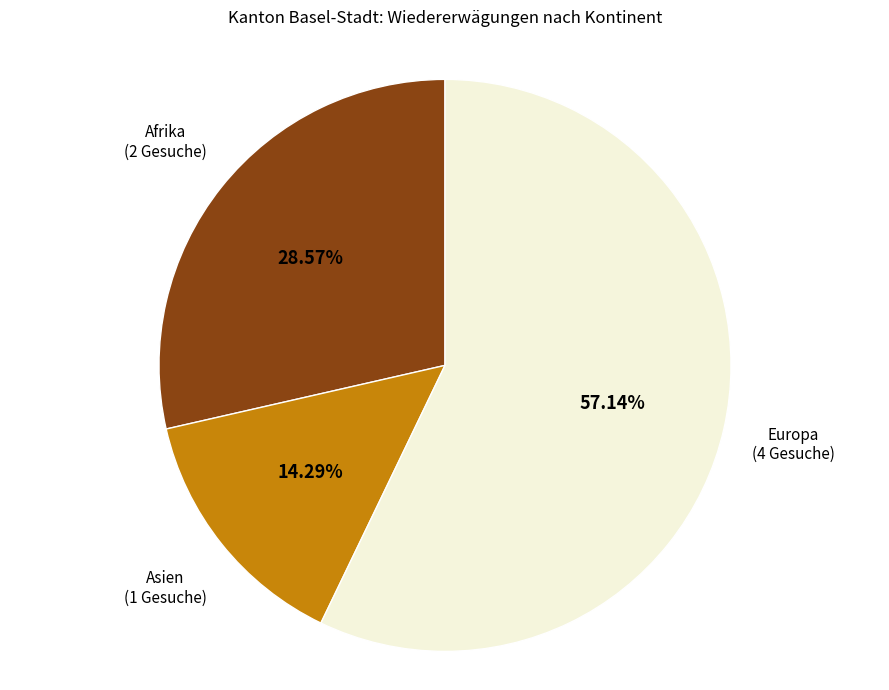

Is there a majority slice in this chart?

Yes